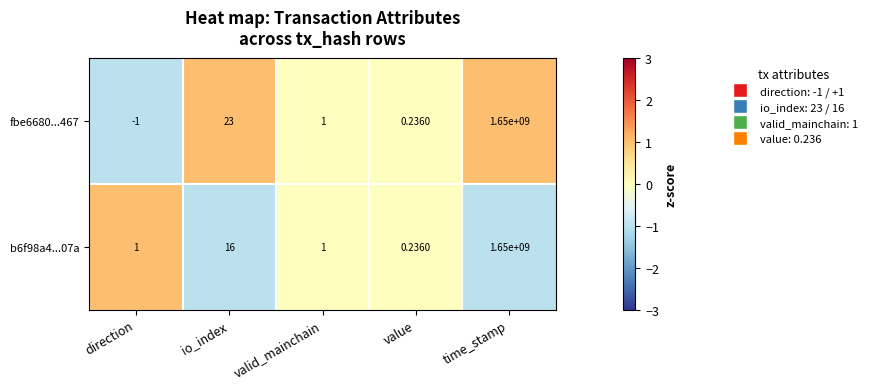

List the labels in order of fbe6680...467 value, largest first.

time_stamp, io_index, valid_mainchain, value, direction